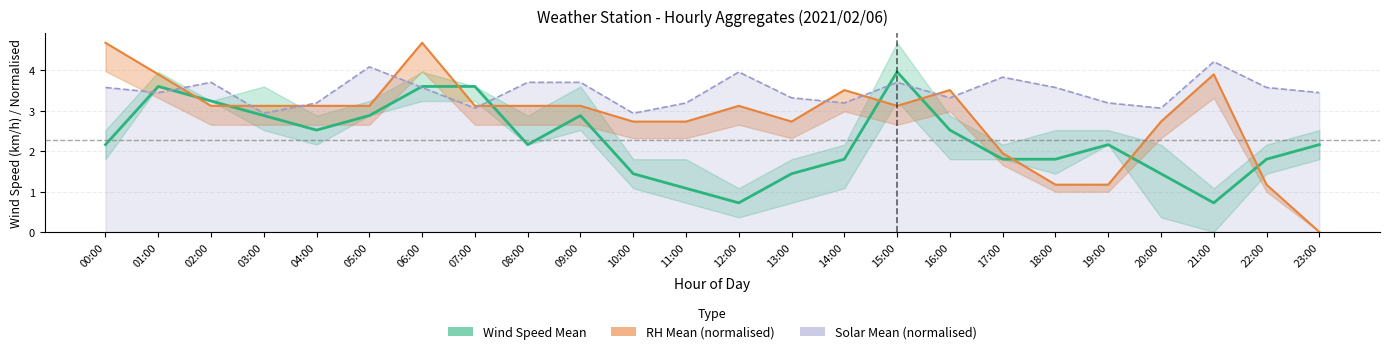

Which has a higher value, 17:00 or 08:00?

08:00